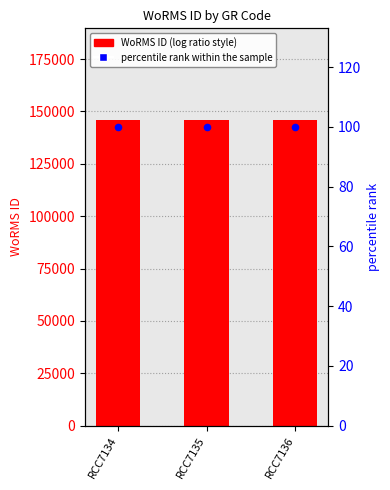

At which category is the sum across all series the highest?

RCC7134